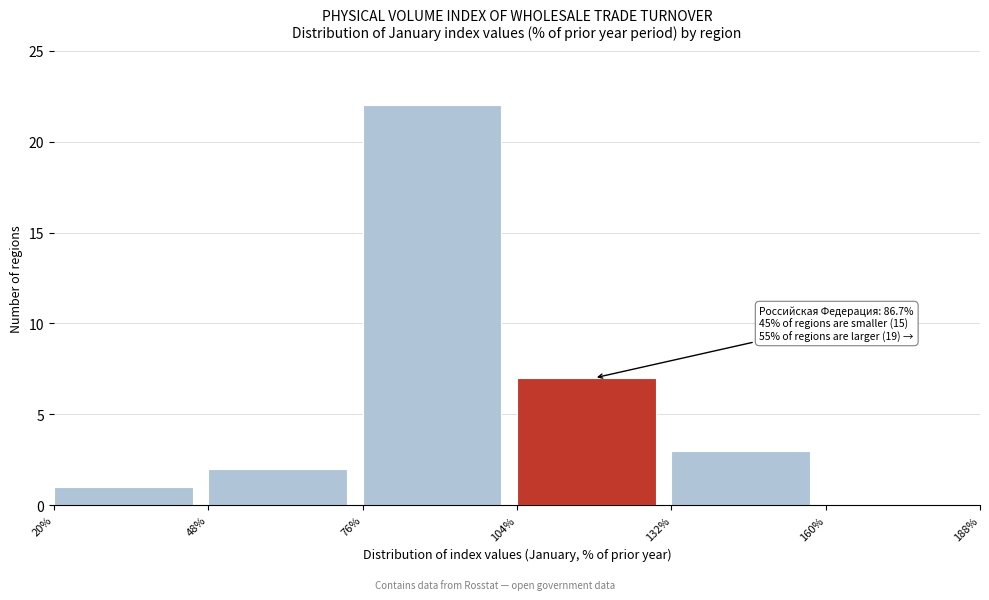

Over which range of the x-axis is the bar tallest?

76% to 104%